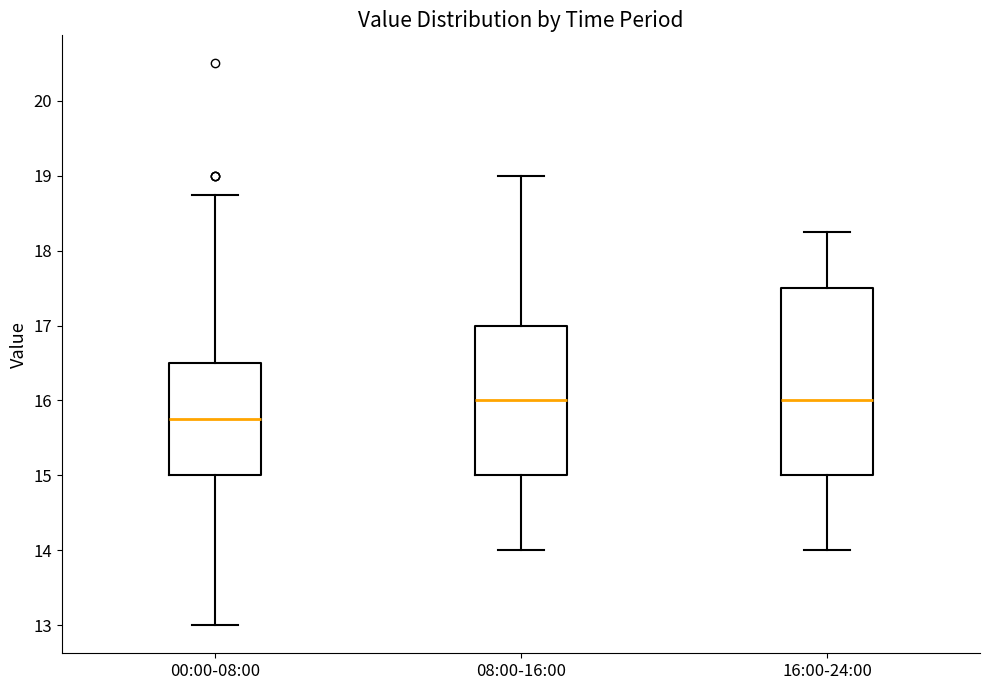

Reading left to right, transcribe this box plot: for each box, give where its median line is, the range the box spans, and where its two whiskers end, as read against the y-axis. The values are not printed on the chart, so give them approximately, as read against the axis.

00:00-08:00: median 15.8, box 15.0 to 16.5, whiskers 13.0 to 18.8
08:00-16:00: median 16.0, box 15.0 to 17.0, whiskers 14.0 to 19.0
16:00-24:00: median 16.0, box 15.0 to 17.5, whiskers 14.0 to 18.3